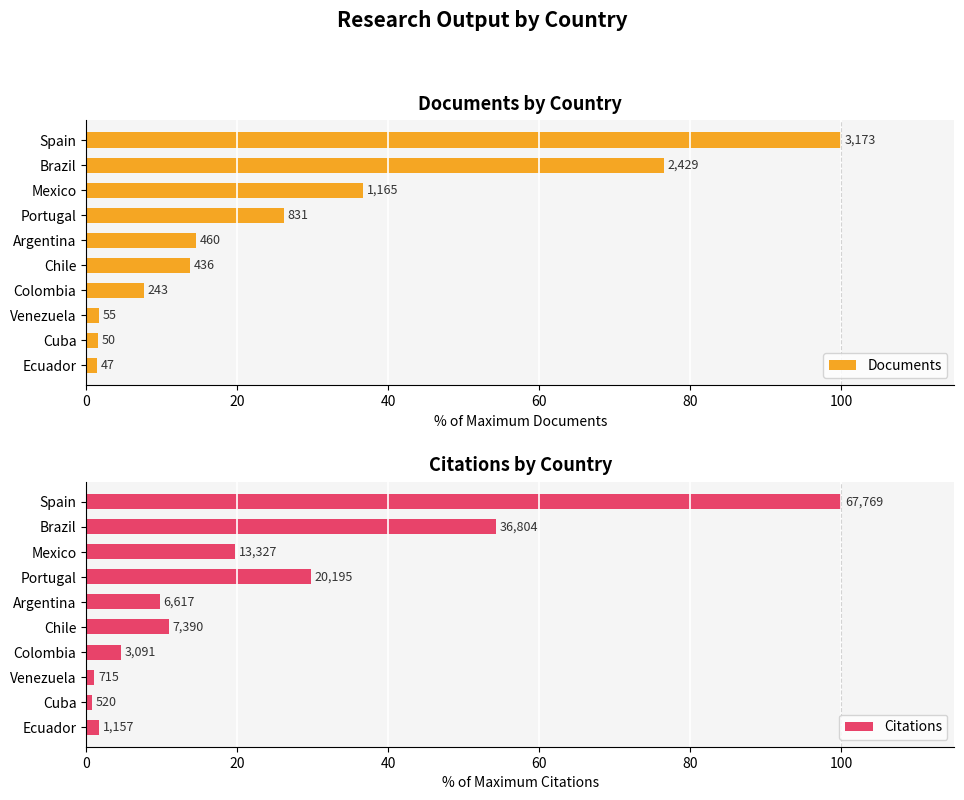

What is the value of the Citations bar at the 1st from the left?

100.0